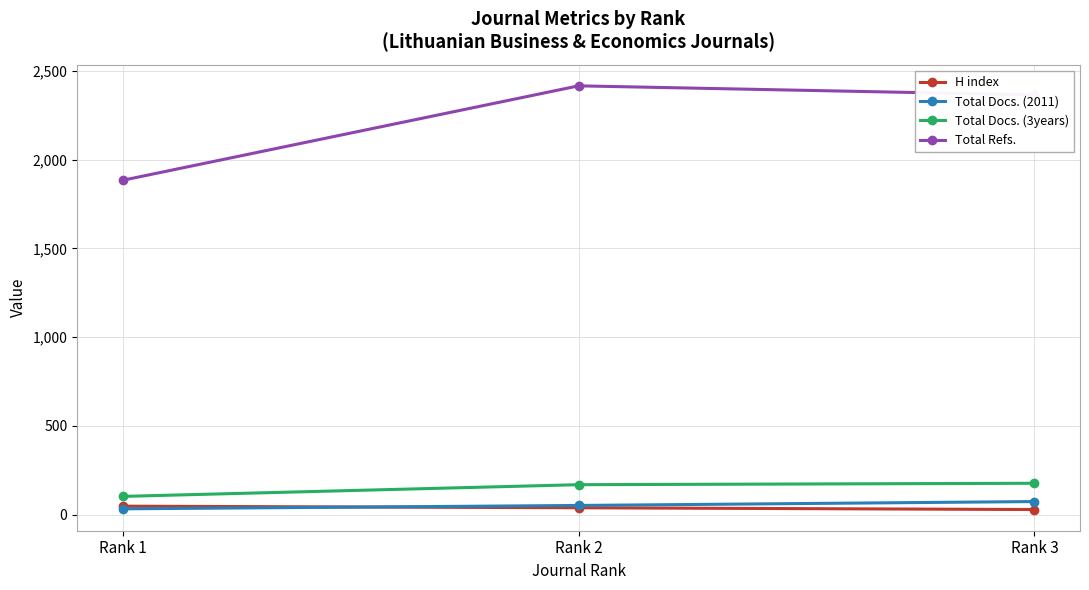

Is the value of Total Docs. (2011) at Rank 3 greater than the value of Total Docs. (3years) at Rank 3?

No